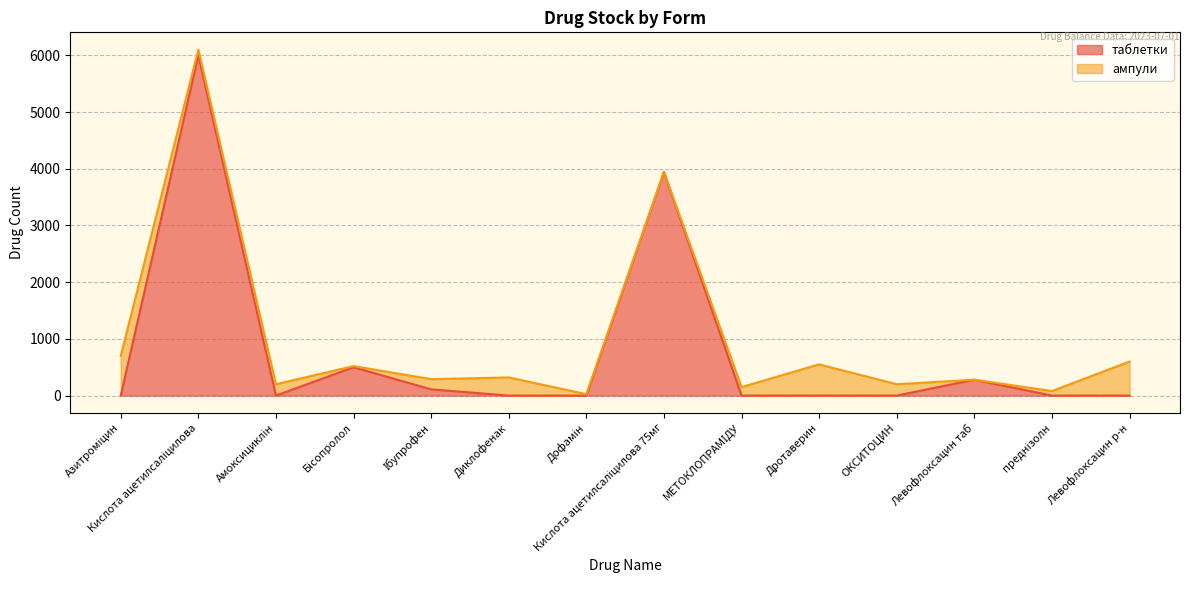

What position from the left is Кислота ацетилсаліцилова?

2